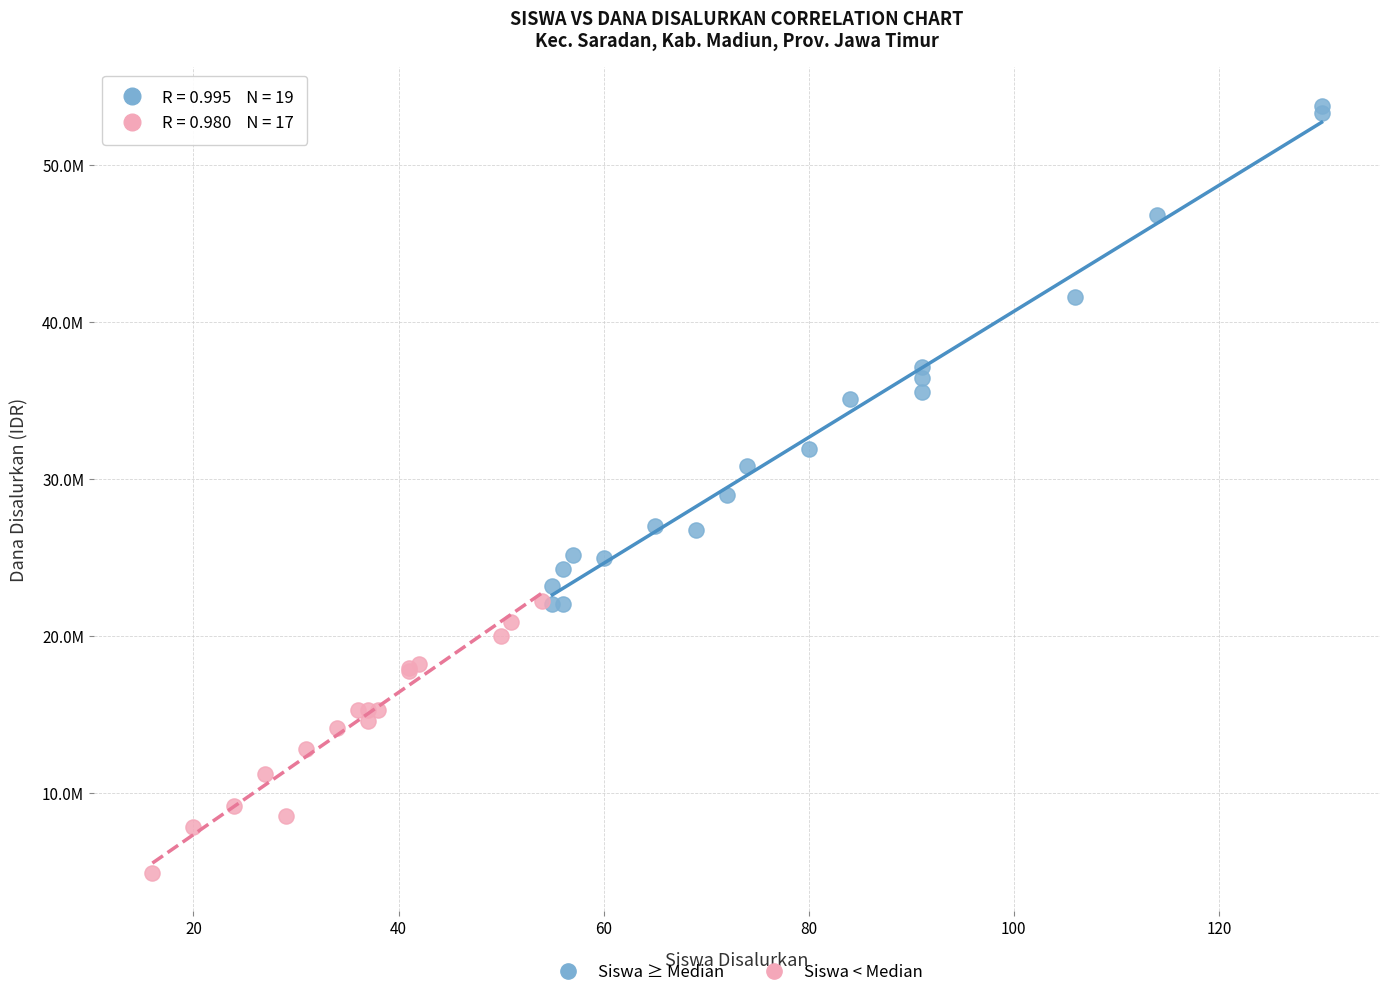

What are all the series names shown in the legend?

Siswa ≥ Median, Siswa < Median